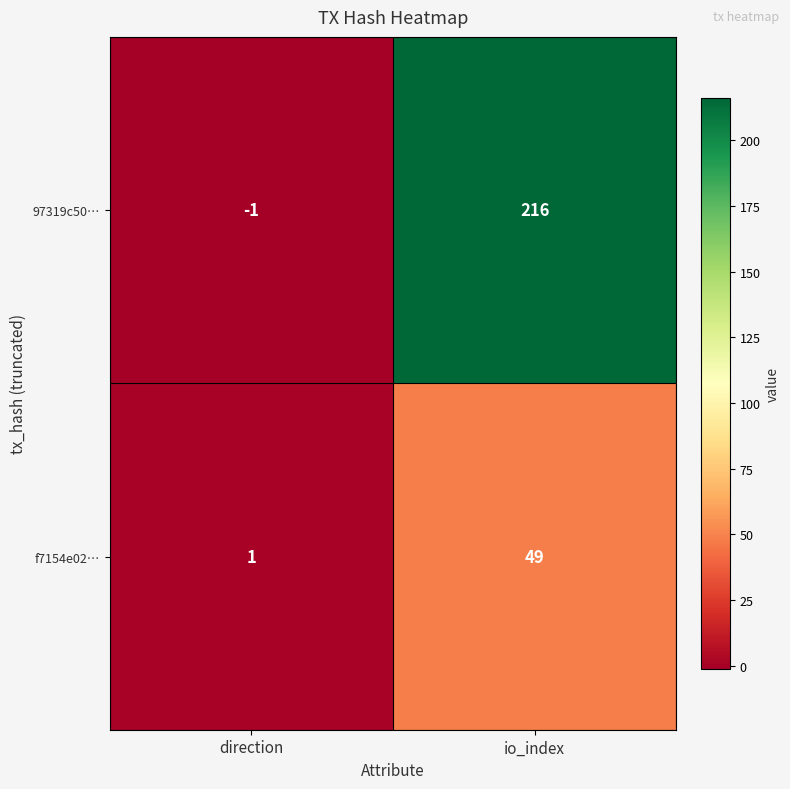

What is the difference between the 97319c50… values at io_index and direction?

217